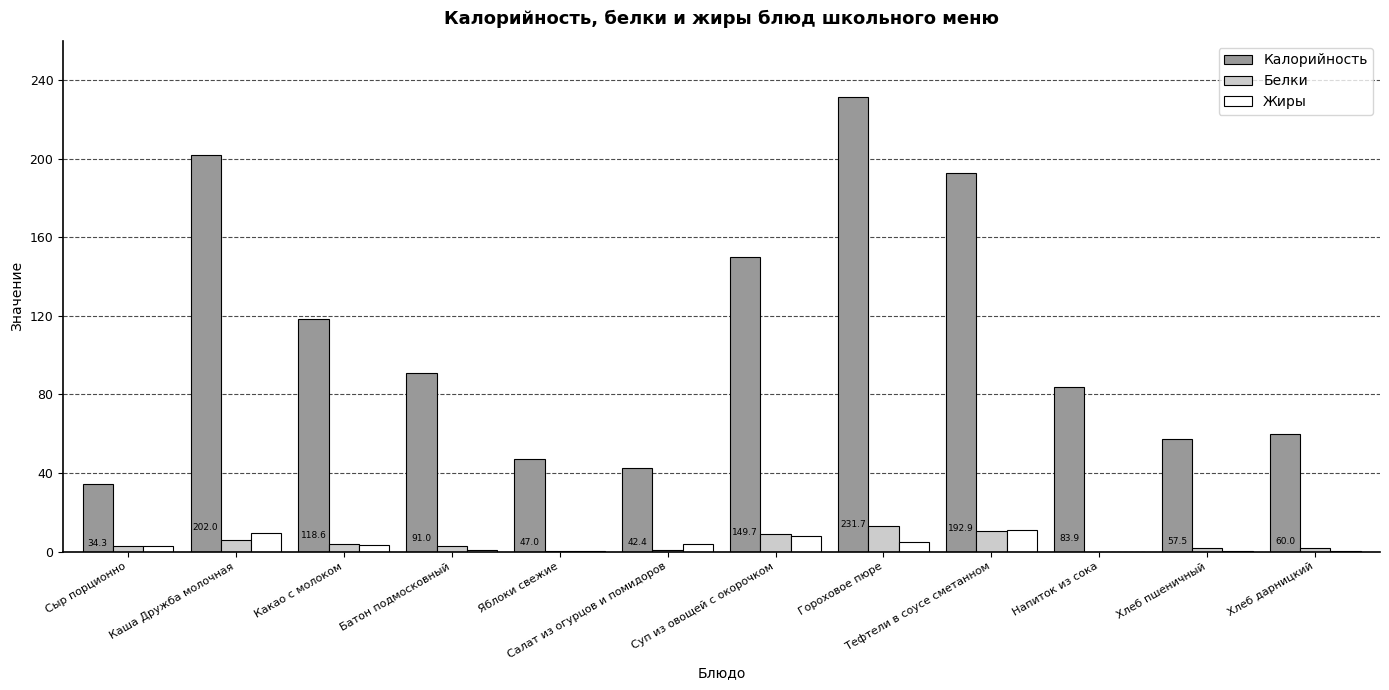

Read the Калорийность value at Салат из огурцов и помидоров.

42.4